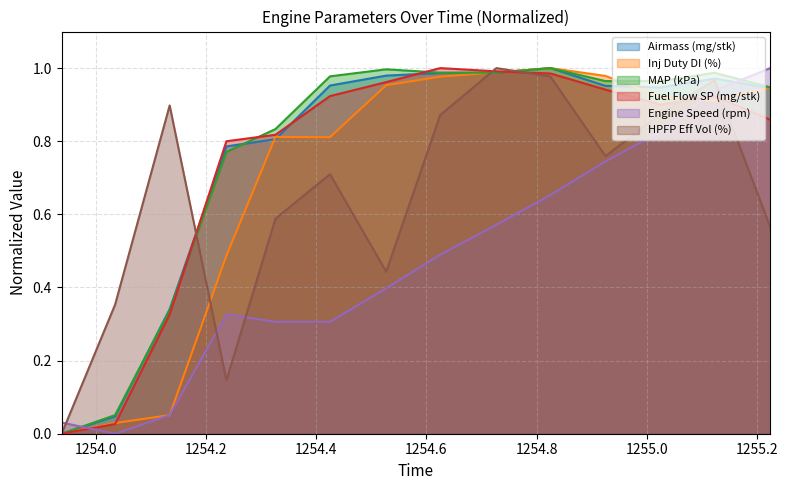

At which label is Engine Speed (rpm) closest to 0?

1254.035